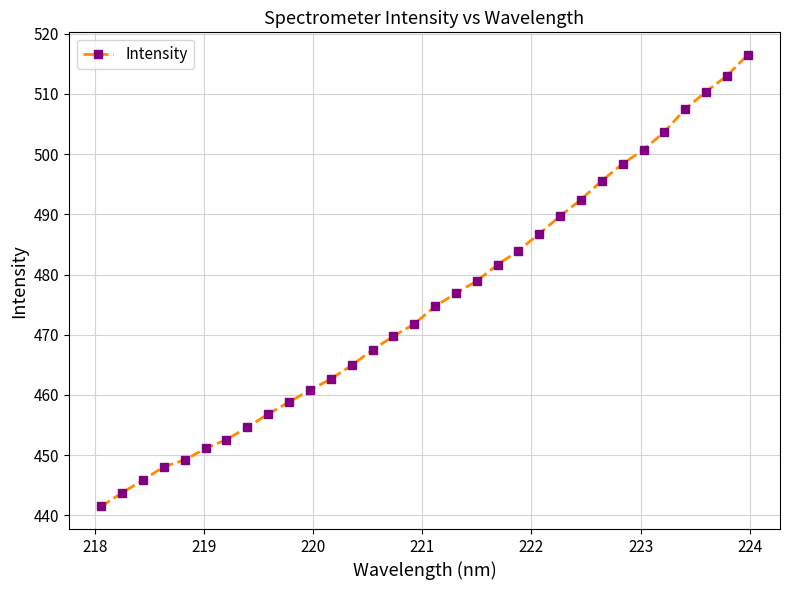

What is the difference between the maximum and second lowest values?

72.7